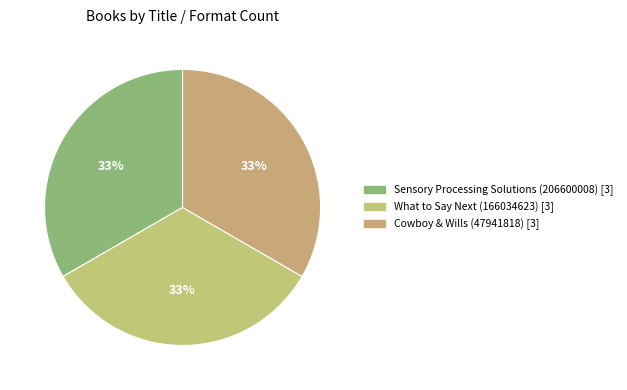

How many slices are in this pie chart?

3